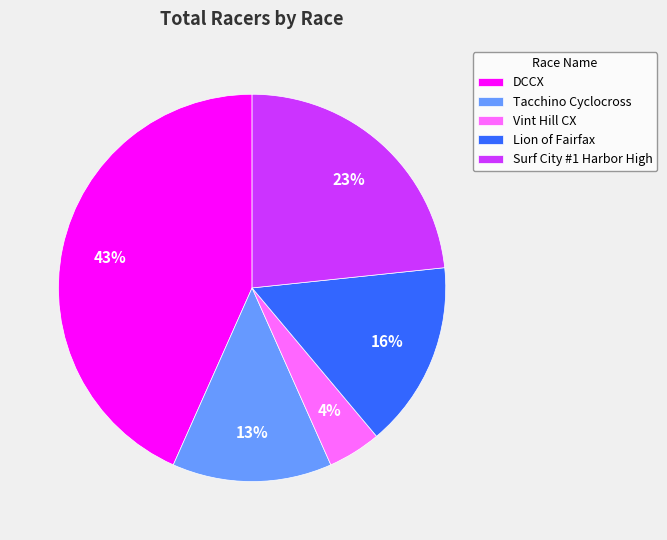

Approximately how many times larger is the value at Surf City #1 Harbor High compared to DCCX?

0.5